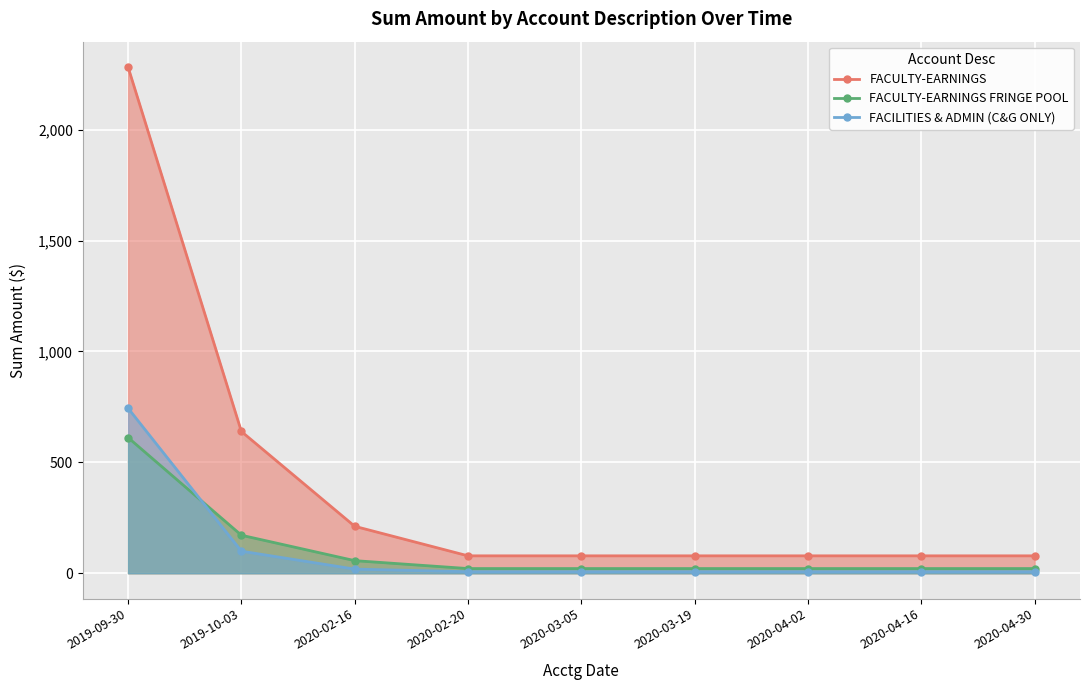

Where does the FACULTY-EARNINGS FRINGE POOL series first go above 21?

2019-09-30